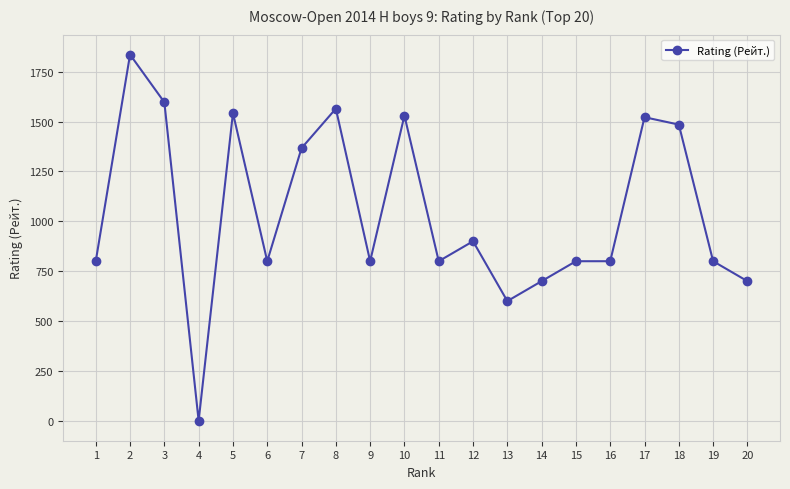

What is the difference between the maximum and minimum values?

1836